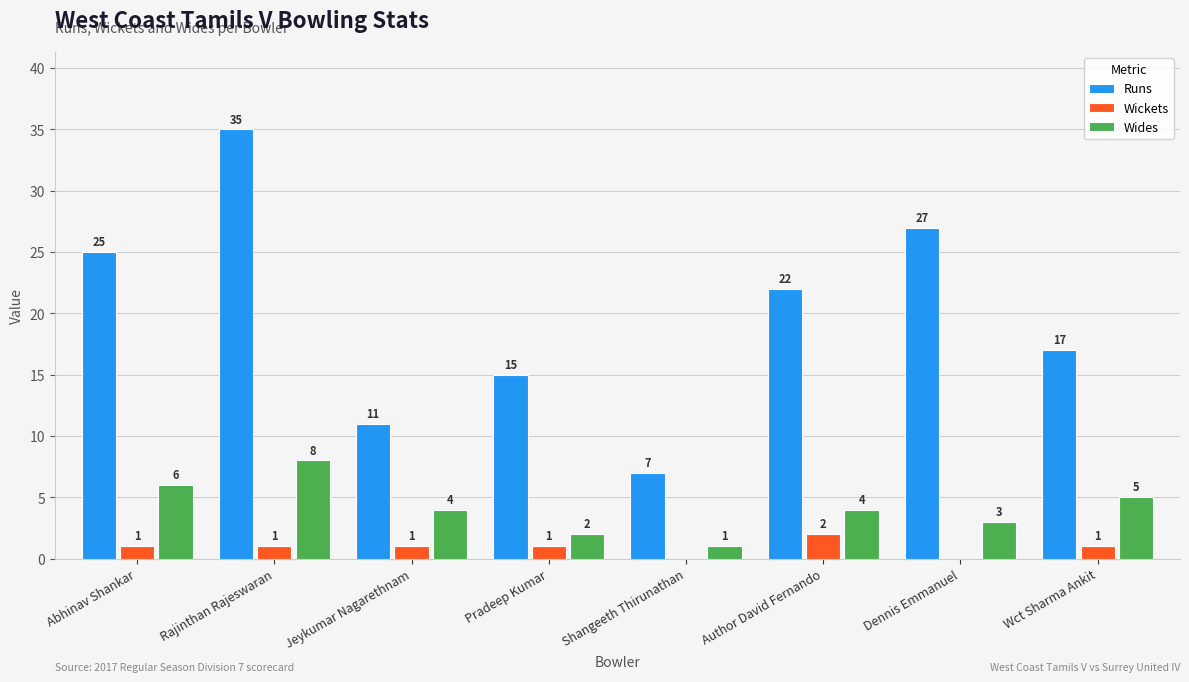

What is the sum of the Runs values at Abhinav Shankar and Wct Sharma Ankit?

42